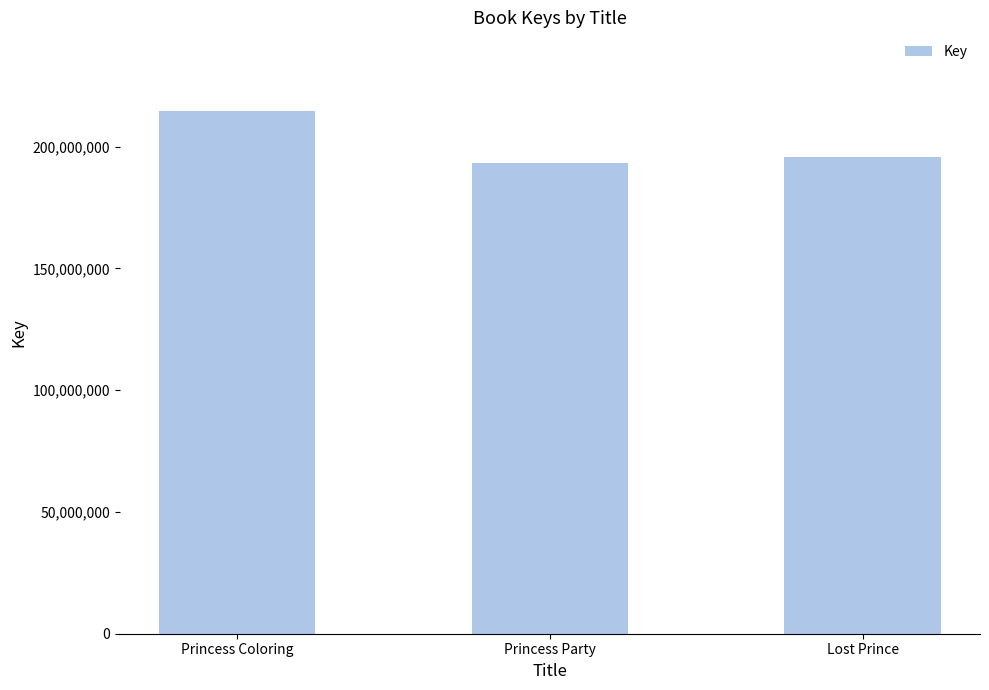

Rank the categories by value from lowest to highest.

Princess Party, Lost Prince, Princess Coloring